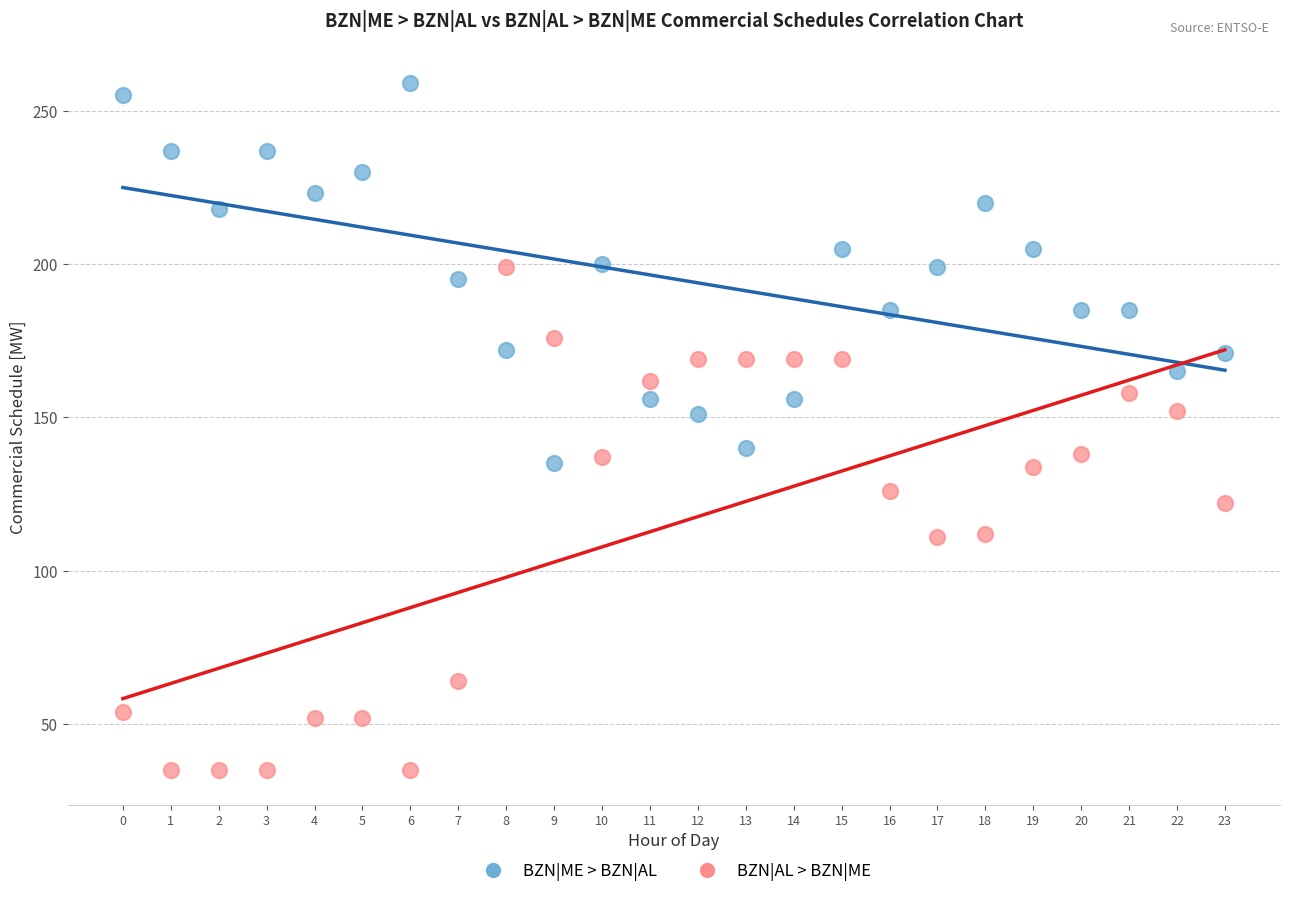

What are all the series names shown in the legend?

BZN|ME > BZN|AL, BZN|AL > BZN|ME